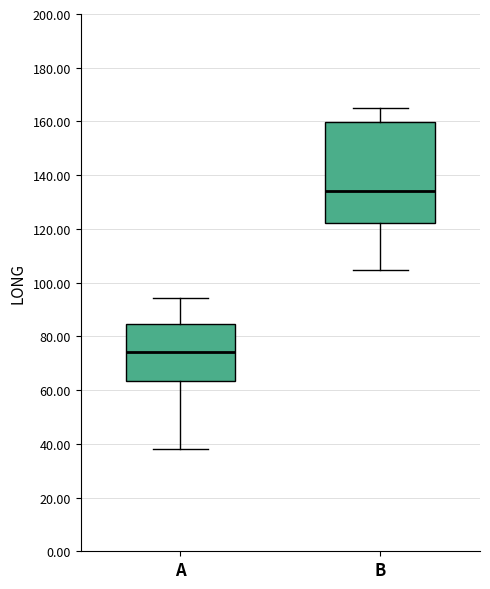

Reading left to right, read every box against the y-axis: the position of its median line, the range the box covers, and the ends of its whiskers. The values are not printed on the chart, so give them approximately, as read against the axis.

A: median 74, box 64 to 84, whiskers 38 to 94
B: median 134, box 122 to 160, whiskers 104 to 164